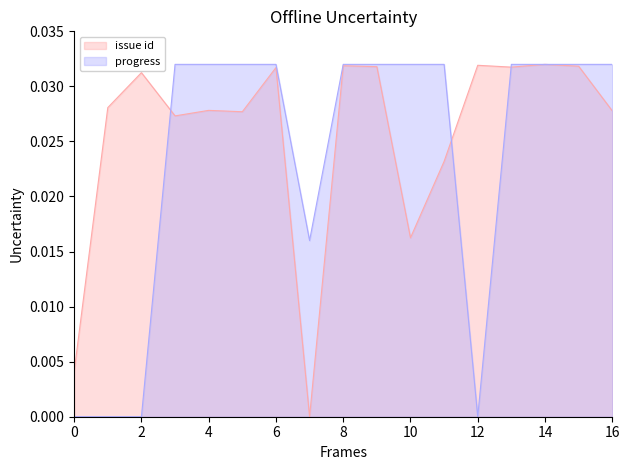

Which series has the largest total across all categories?

issue id